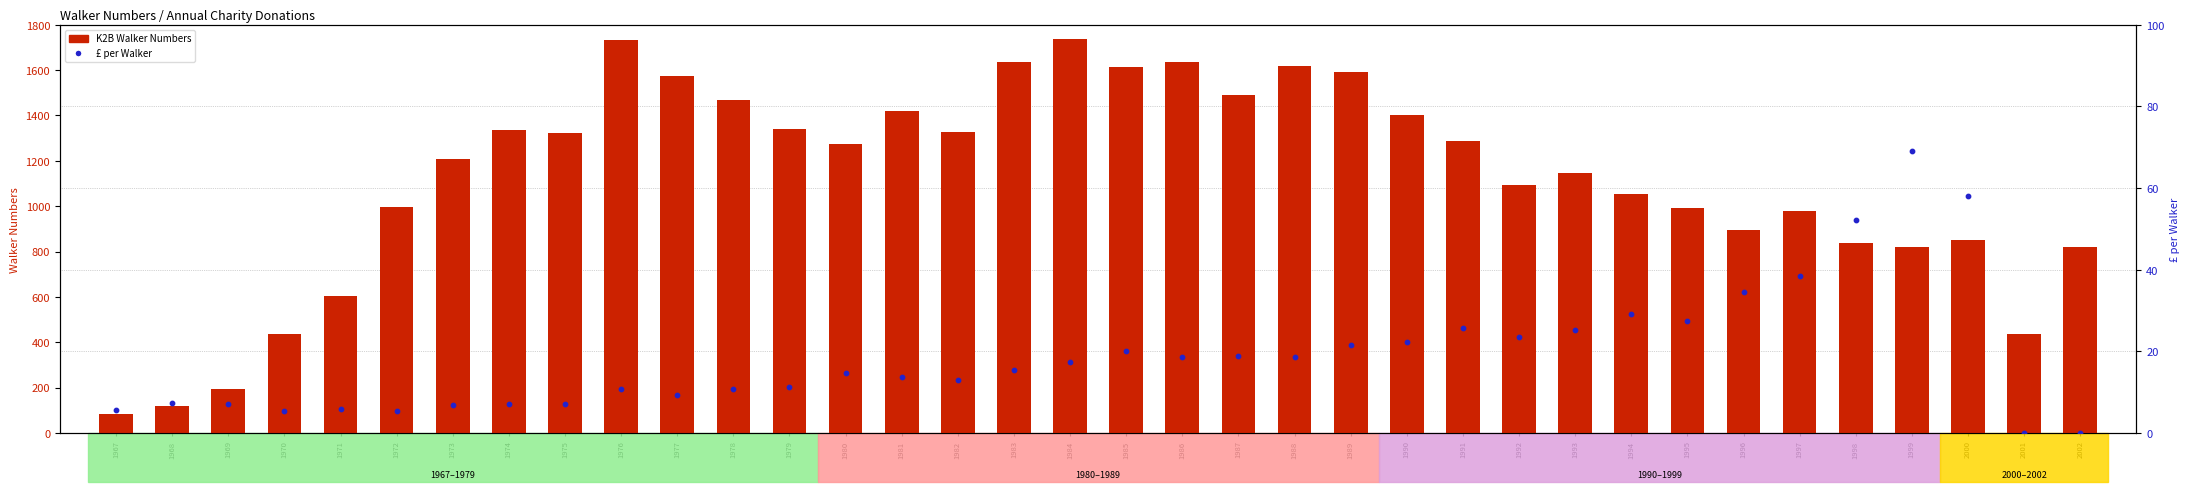

What is the total value across all series at 1967?

91.7